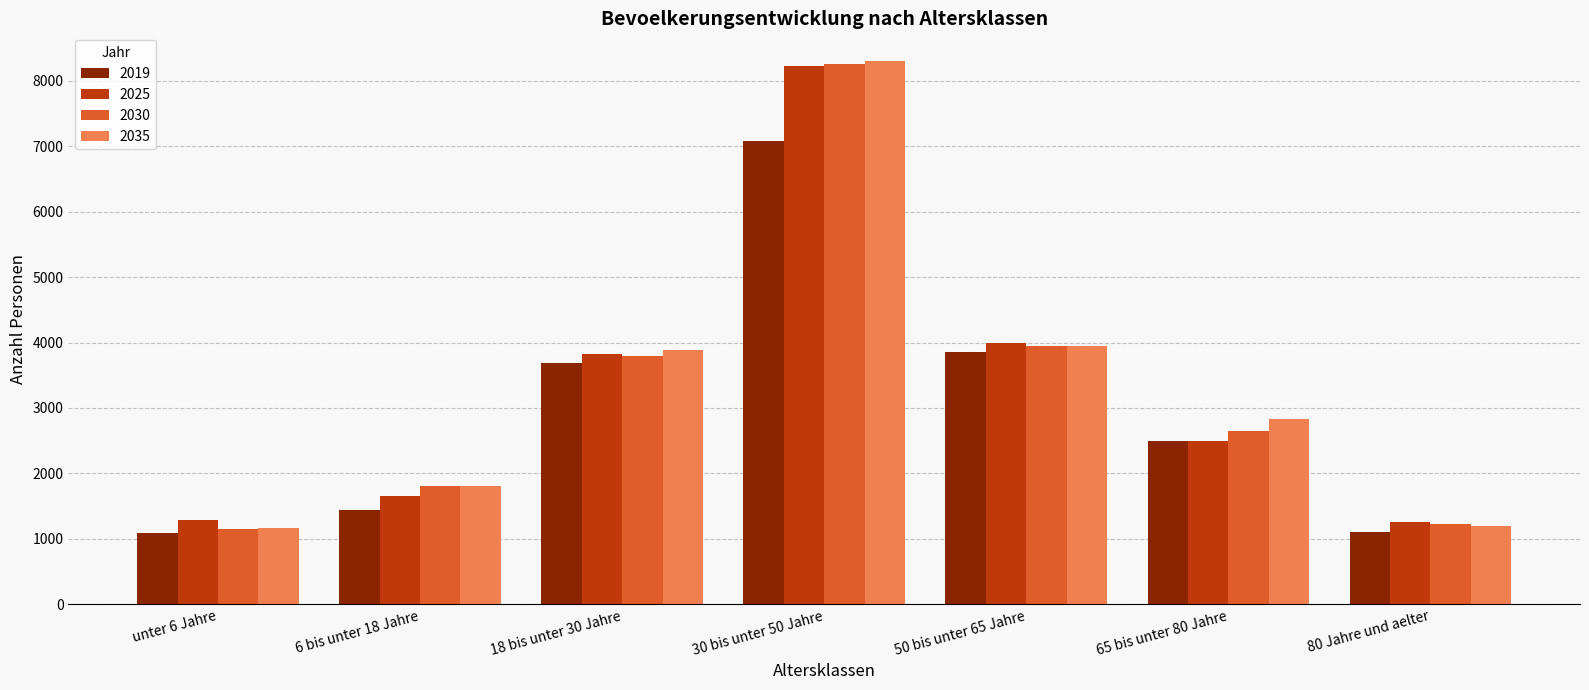

Between 50 bis unter 65 Jahre and 80 Jahre und aelter, which series saw the biggest shift?

2019